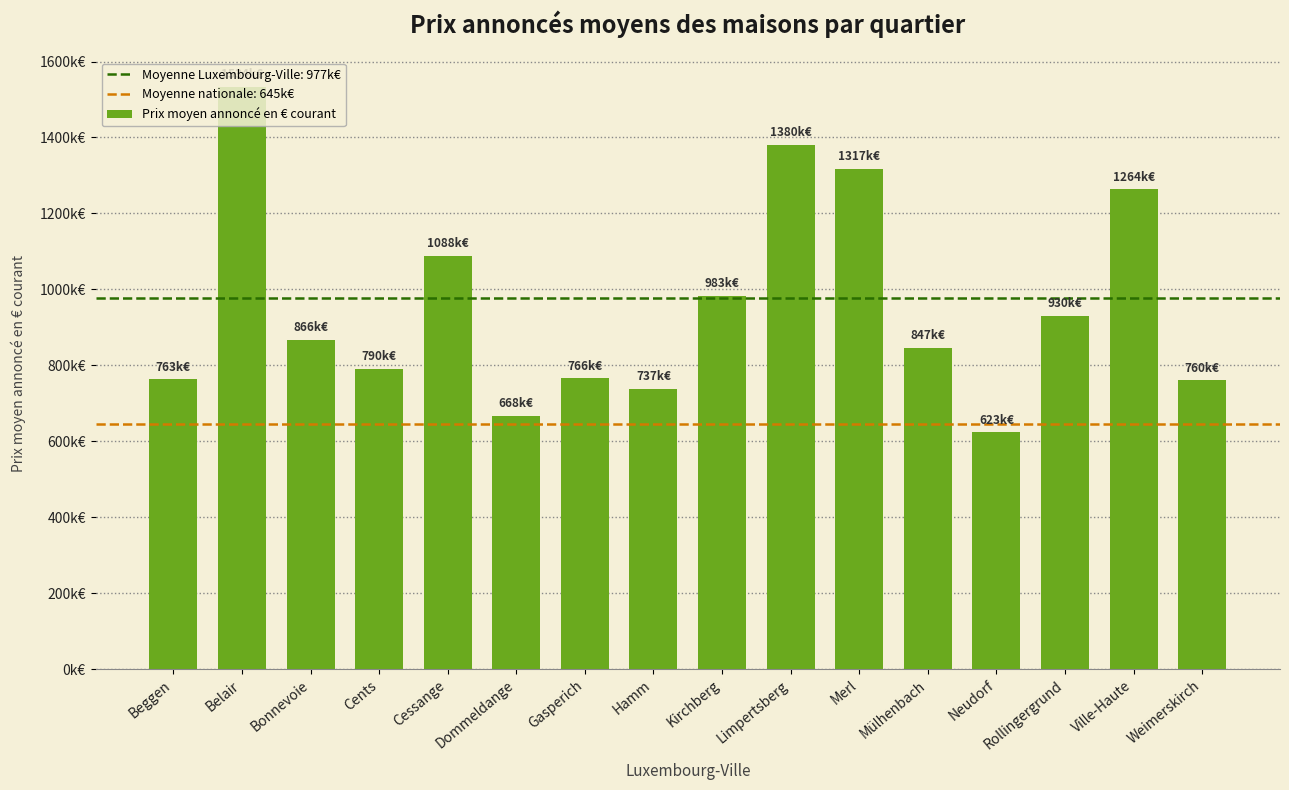

Rank the categories by value from lowest to highest.

Neudorf, Dommeldange, Hamm, Weimerskirch, Beggen, Gasperich, Cents, Mülhenbach, Bonnevoie, Rollingergrund, Kirchberg, Cessange, Ville-Haute, Merl, Limpertsberg, Belair